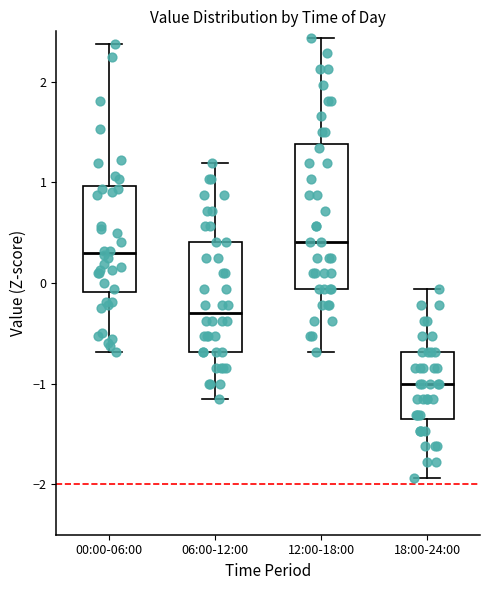

Which box's median line is the lowest?

18:00-24:00